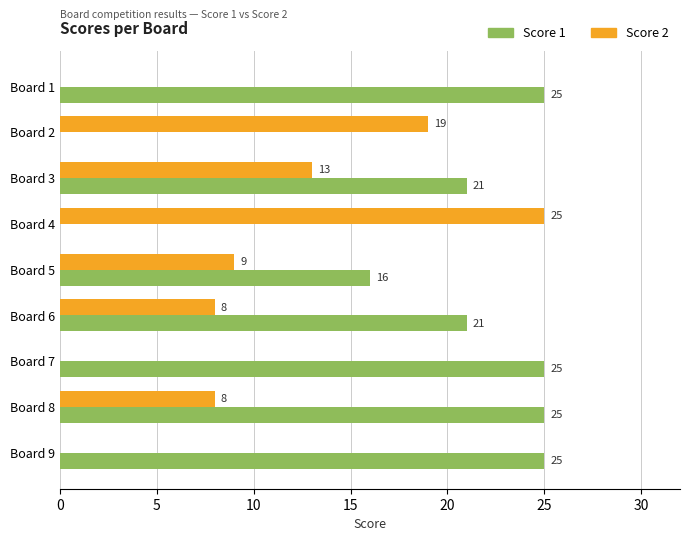

What is the sum of the Score 1 values at Board 6 and Board 8?

46